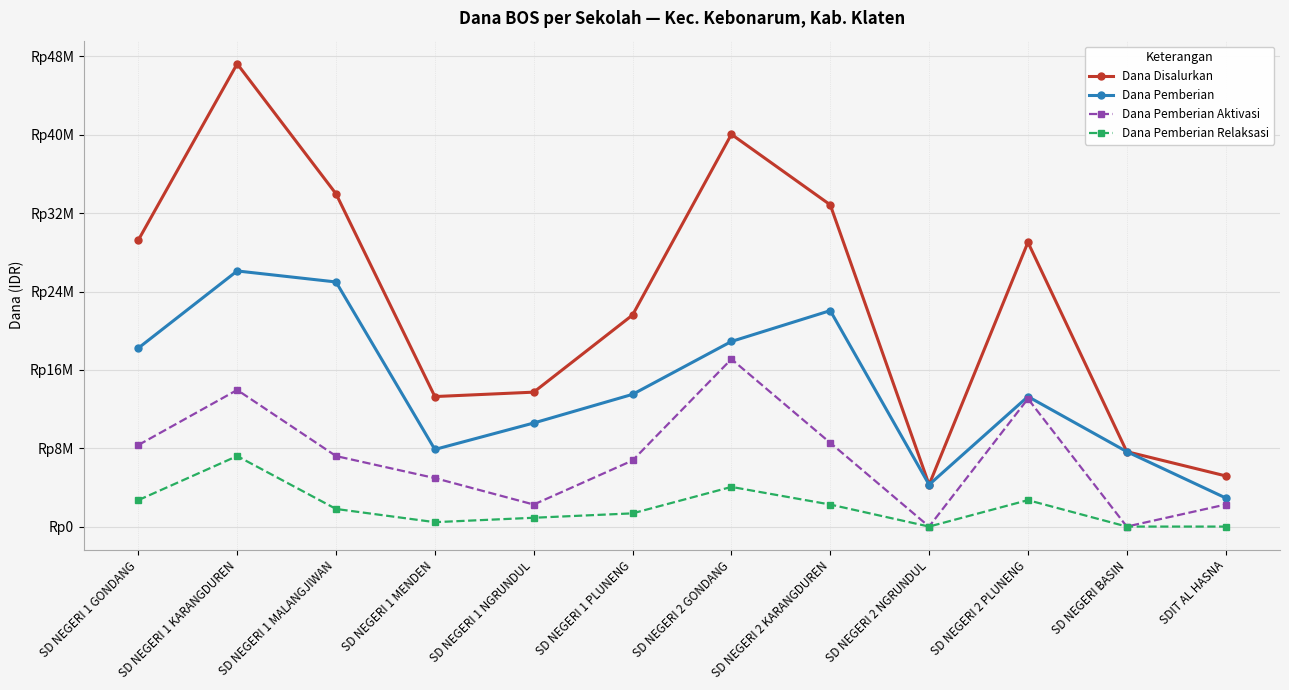

At which label is Dana Pemberian closest to 14512500?

SD NEGERI 1 PLUNENG